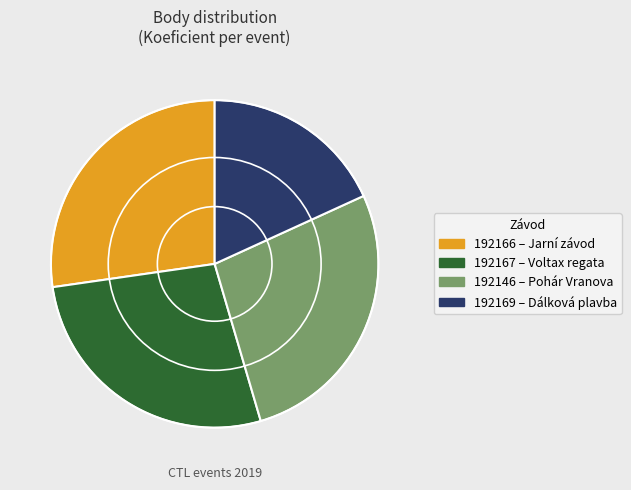

True or false: 192169 accounts for 18% of the total.

True